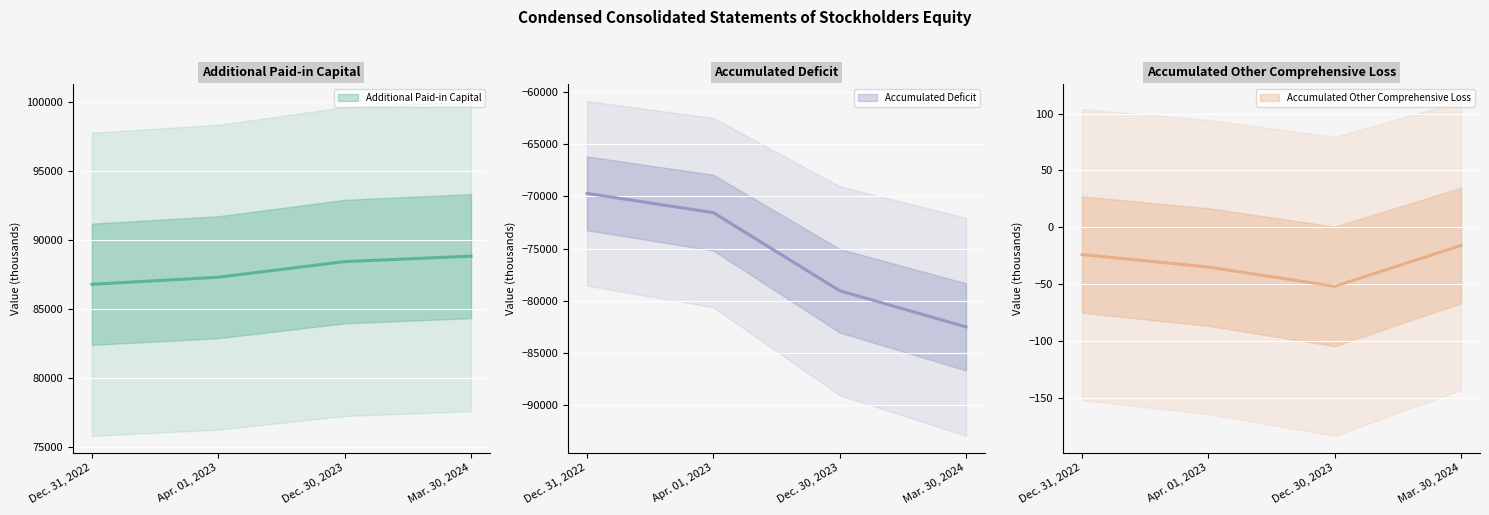

Which series changed the most between Dec. 31, 2022 and Apr. 01, 2023?

Accumulated Deficit